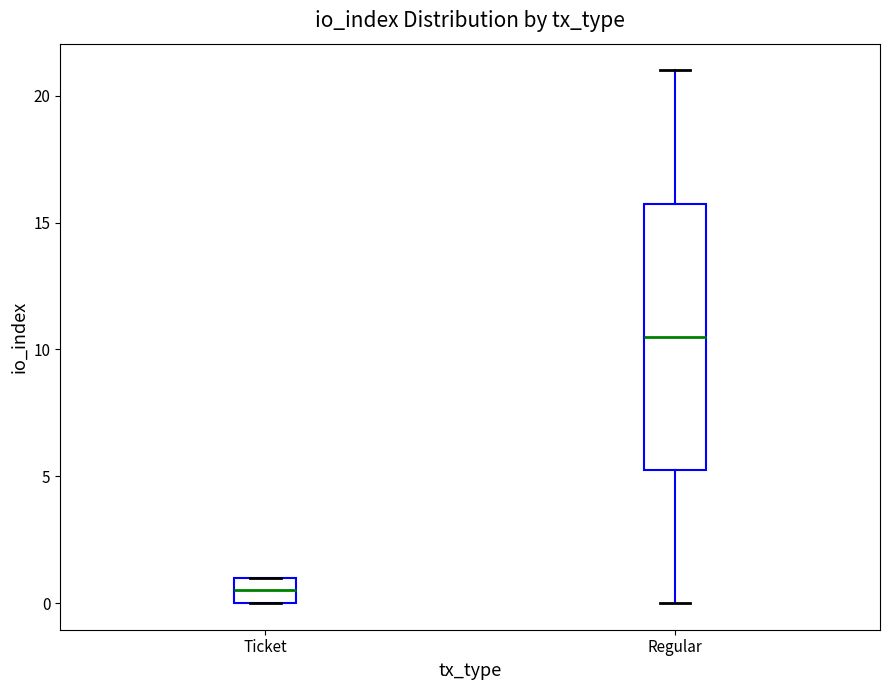

Where is the upper edge of the box for Regular on the y-axis? The values are not printed on the chart, so give them approximately, as read against the axis.

16.0